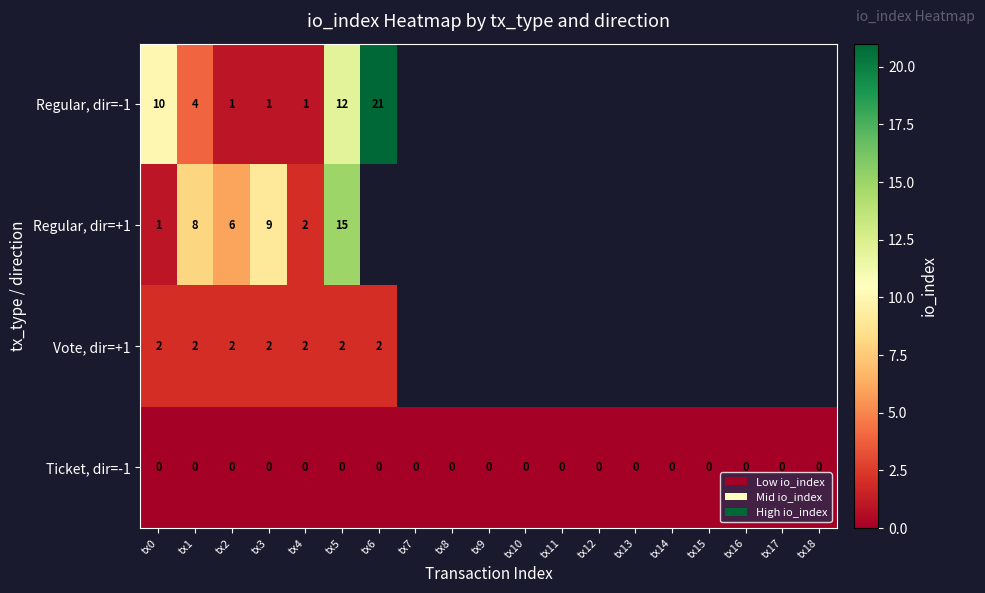

What is the greatest value displayed?

21.0